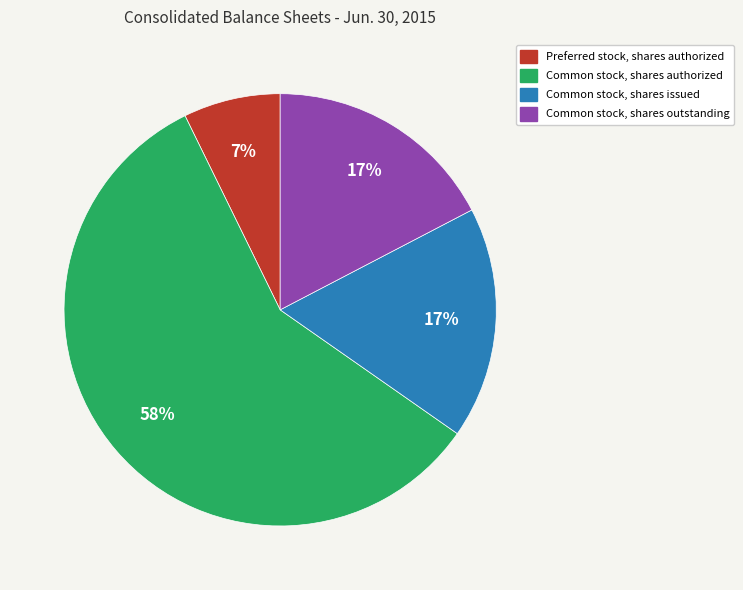

Is it true that Common stock, shares outstanding is 17% of the pie?

True